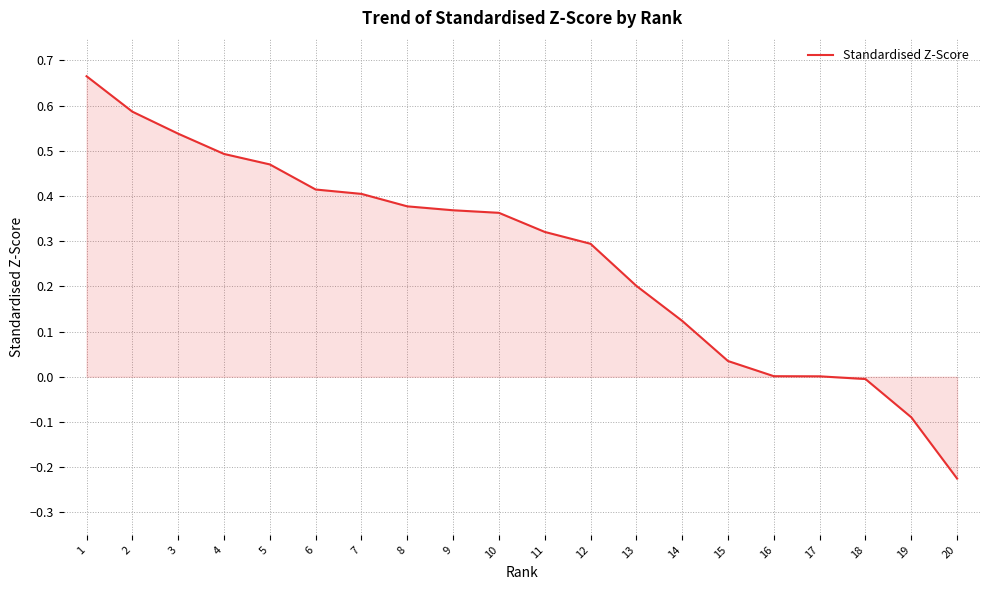

True or false: the data shows 0.0 at 17.

True